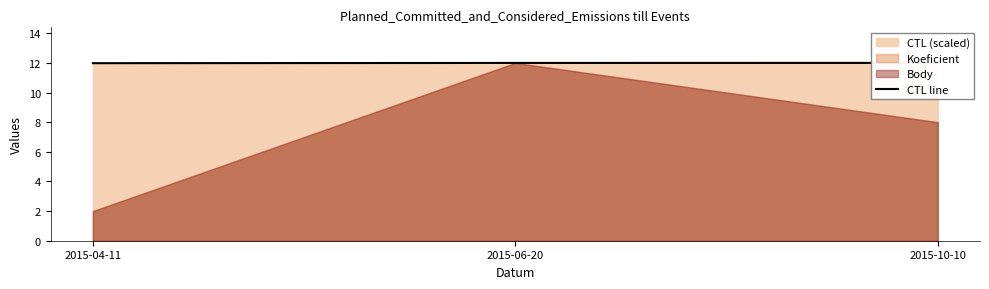

What is the average value?

12.0